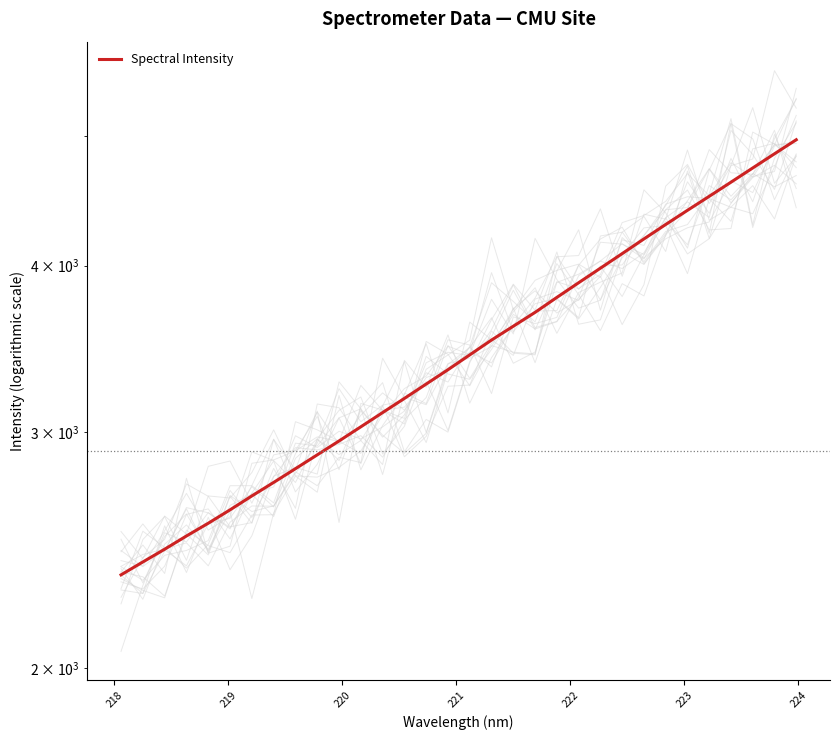

How many lines are shown in the chart?

1